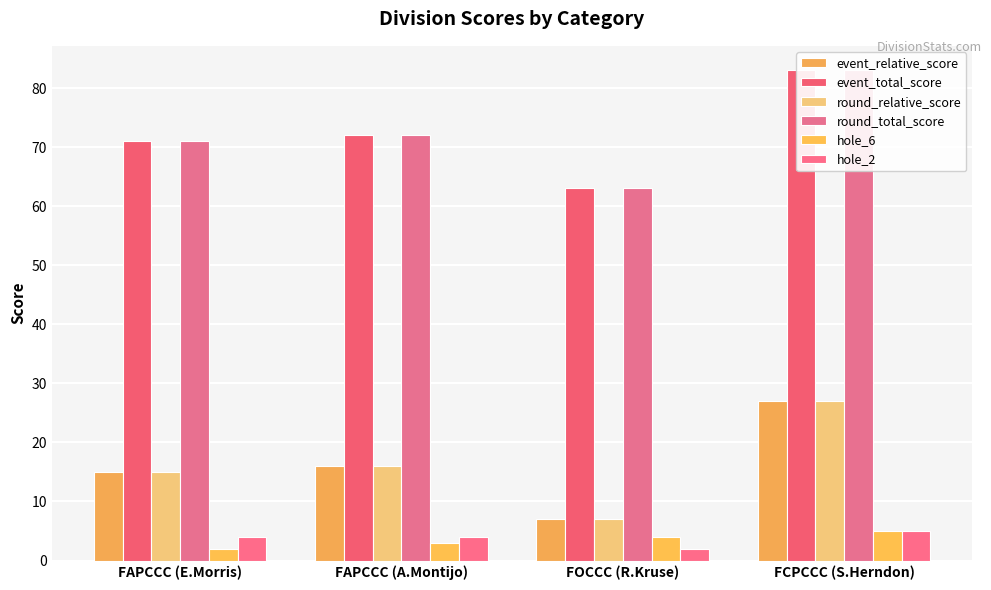

What is the difference between the maximum and second lowest values in the round_relative_score series?

12